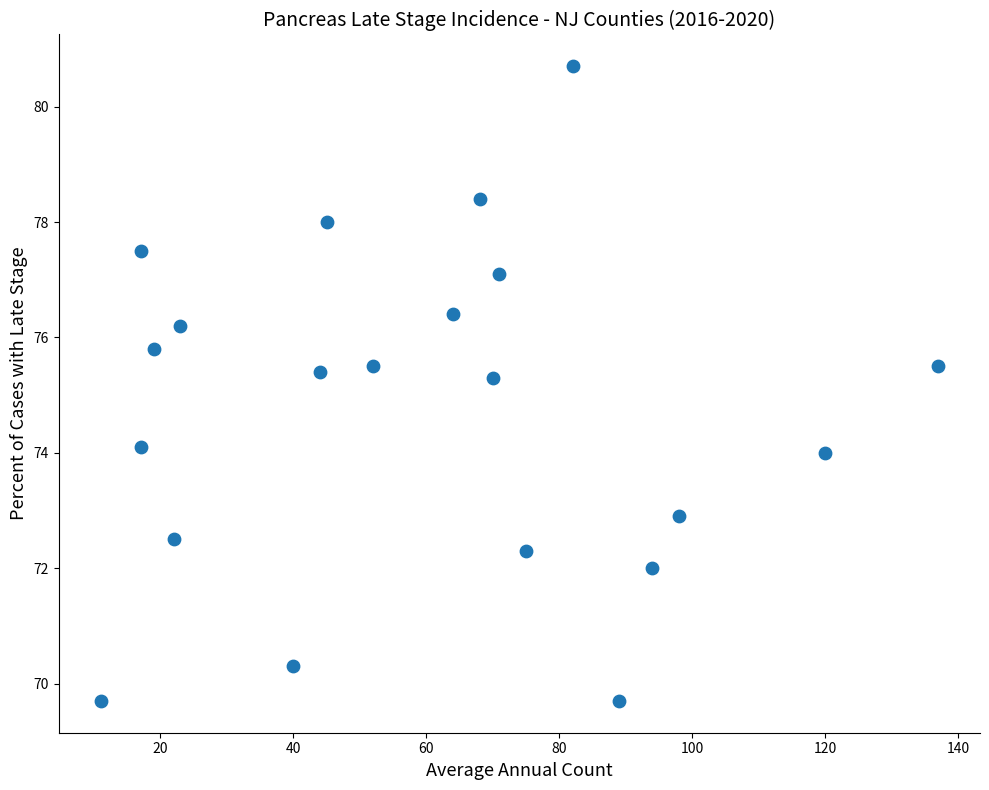

What is the range of Y values (max minus min)?

11.0